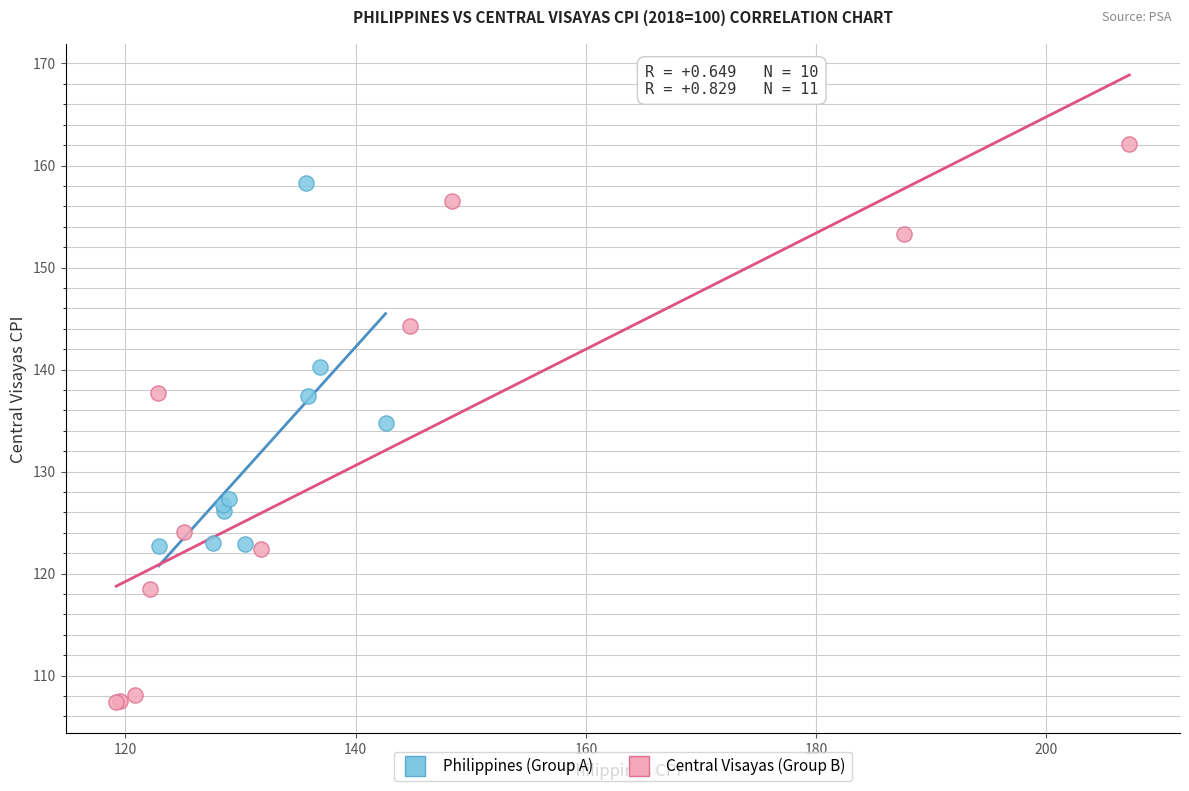

Which series has the largest Y range (max minus min)?

Central Visayas (Group B)